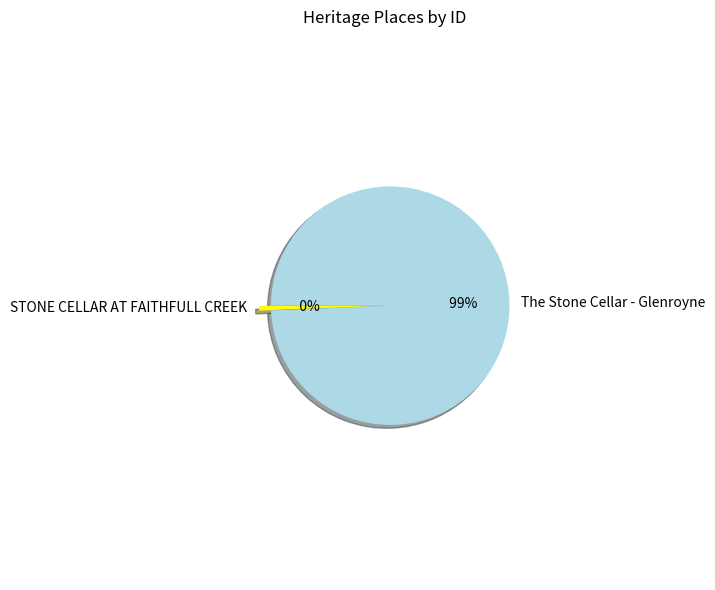

Rank the categories by value from highest to lowest.

The Stone Cellar - Glenroyne, STONE CELLAR AT FAITHFULL CREEK